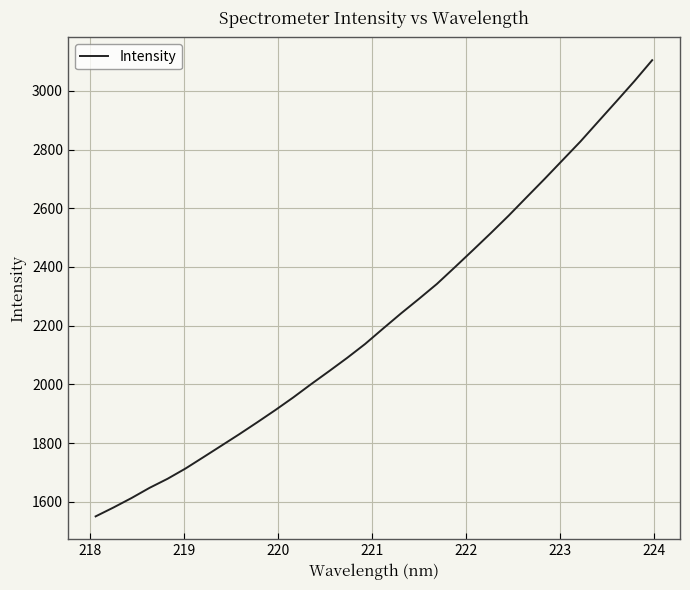

What is the maximum value shown in the chart?

3104.5